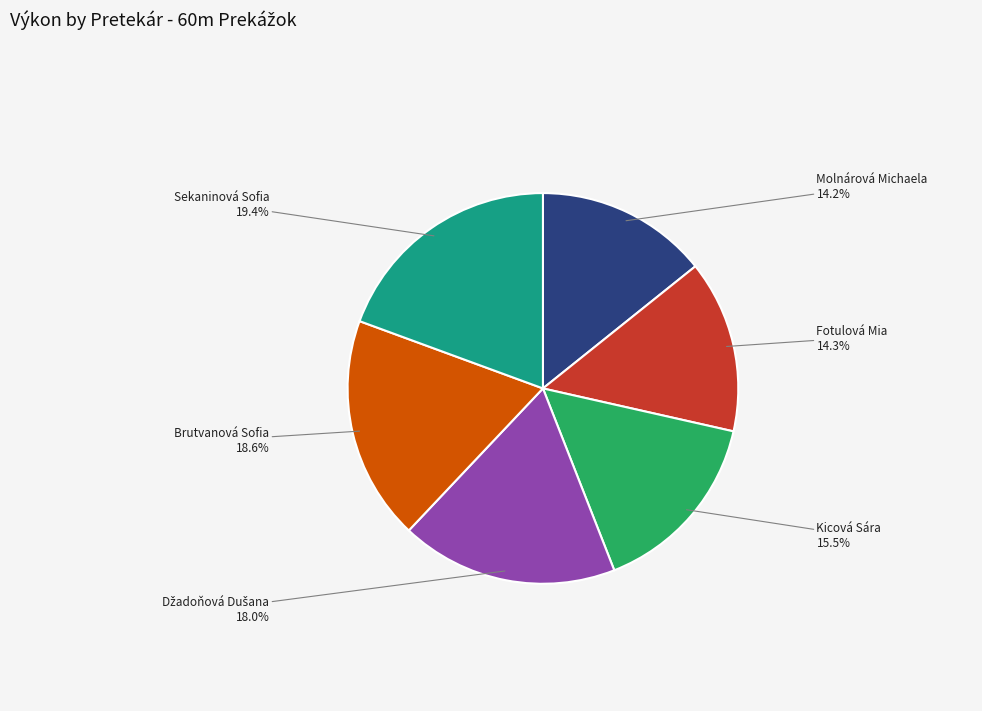

Does any single category account for the majority?

No